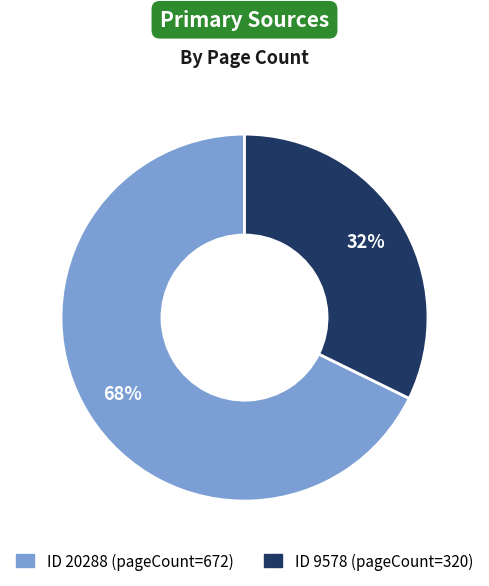

To the nearest percent, what is the average slice percentage?

50%